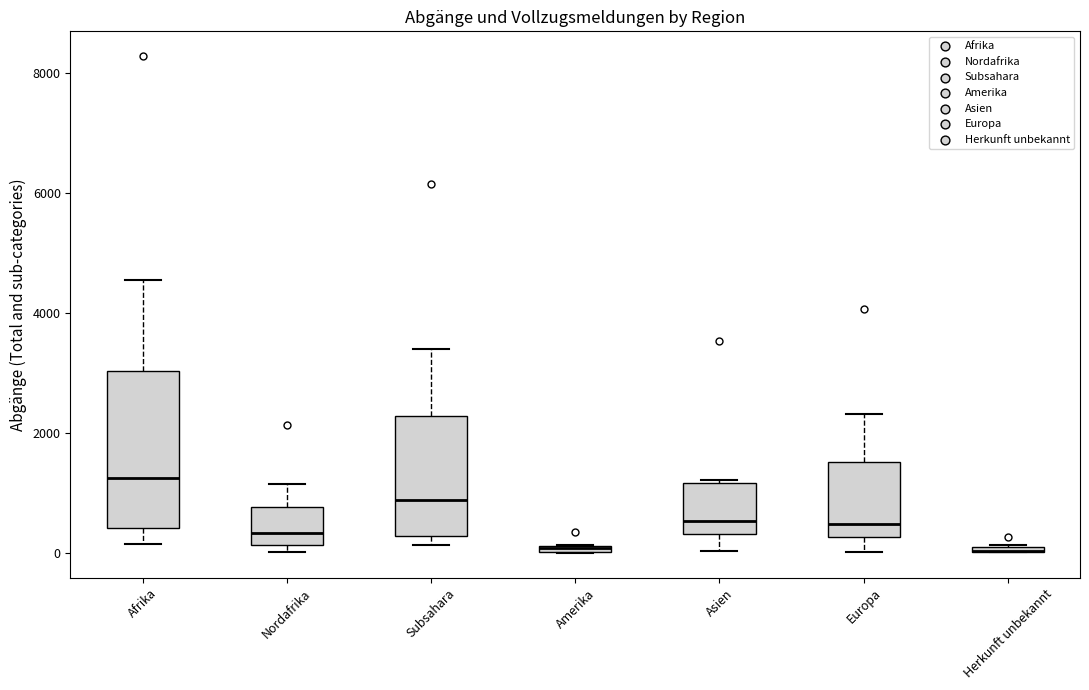

Which box is the tallest, from its lower edge to its upper edge?

Afrika